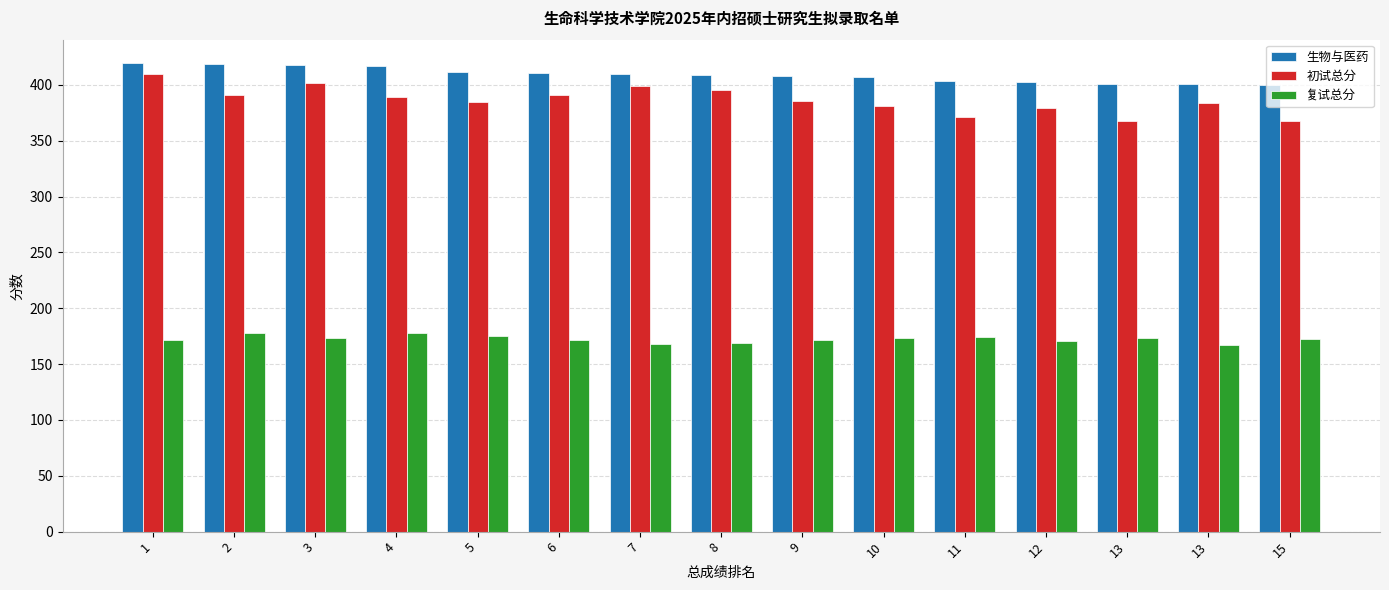

Rank the categories by 初试总分 value from highest to lowest.

1, 3, 7, 8, 2, 6, 4, 9, 5, 13, 10, 12, 11, 13, 15